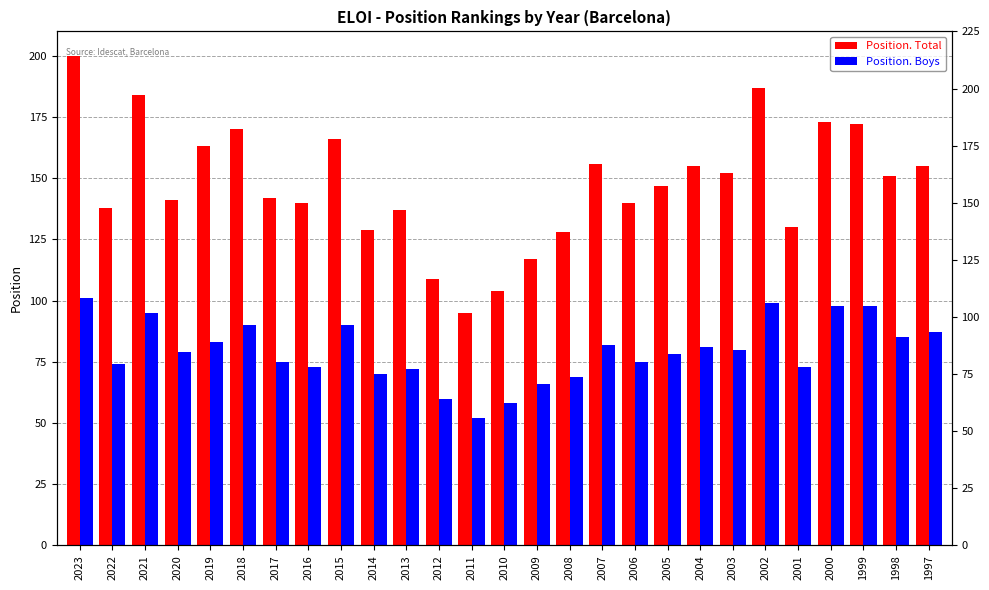

Which series has the widest spread of values?

Position. Total